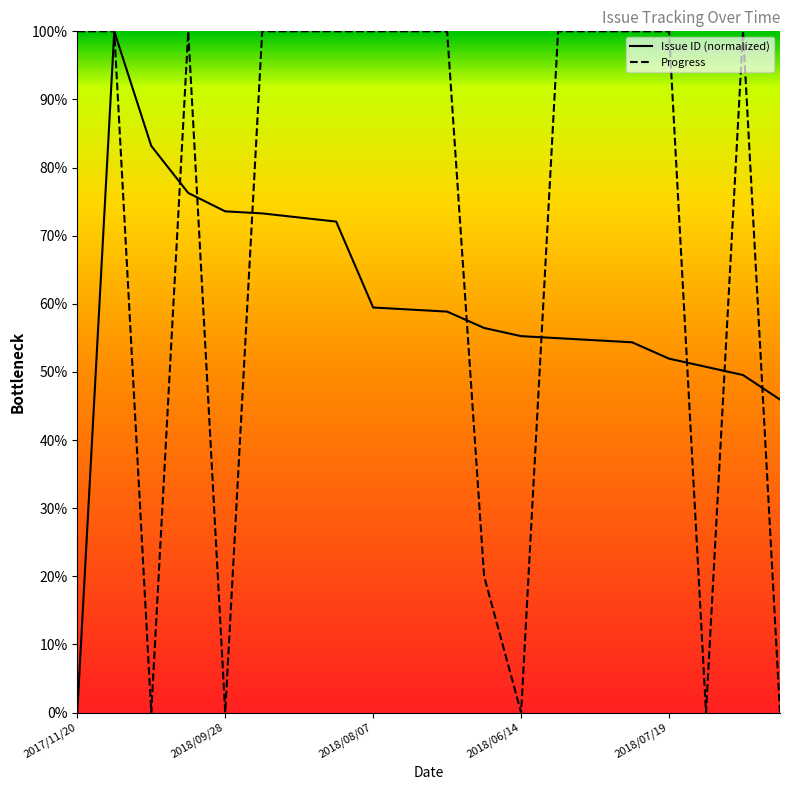

Which series has the largest total across all categories?

Progress